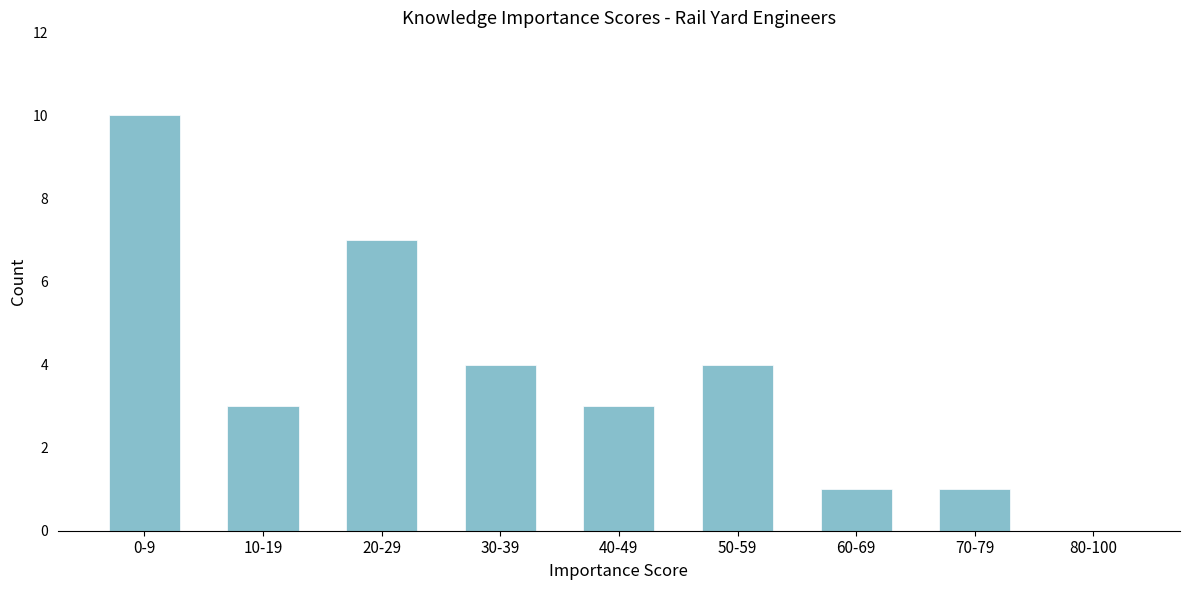

The value at 20-29 is 12. True or false?

False